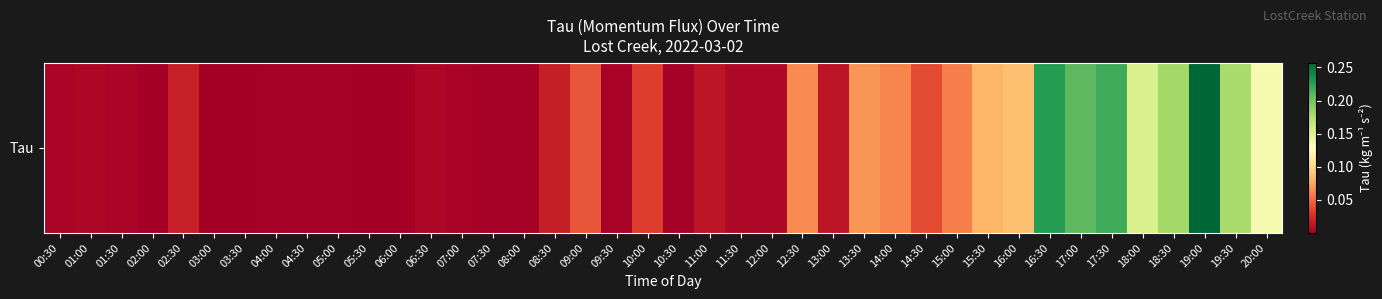

Which has a higher value, 01:30 or 00:30?

01:30